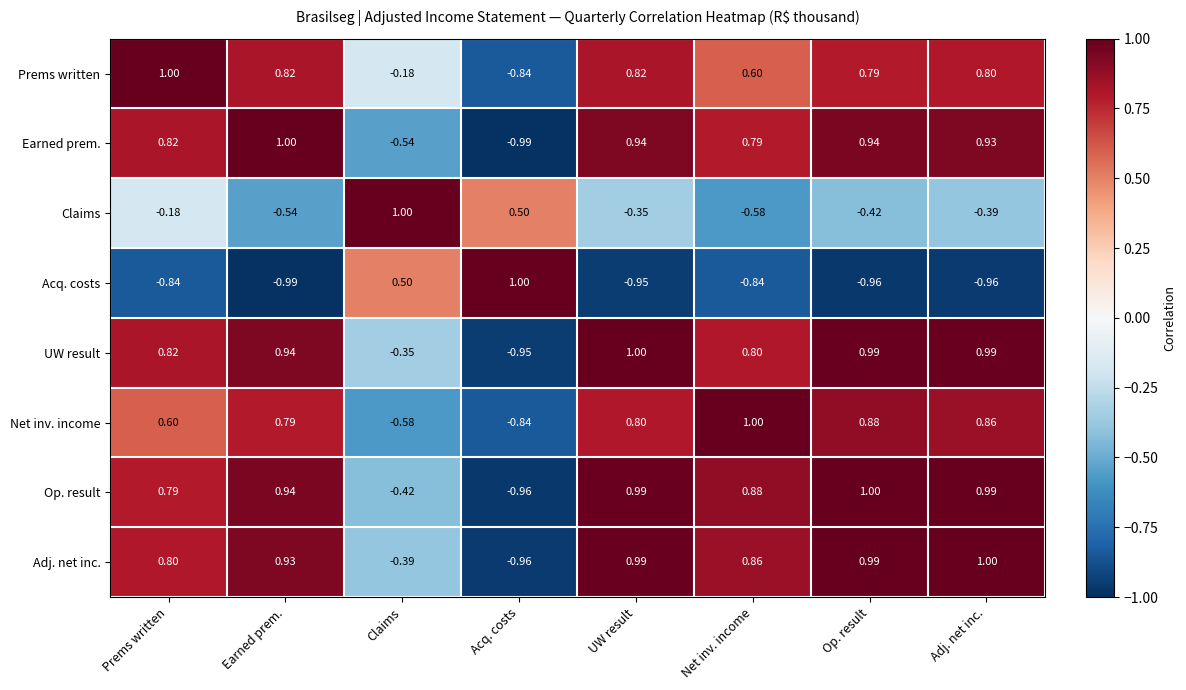

Between Op. result and Adj. net inc., which series saw the biggest shift?

Claims